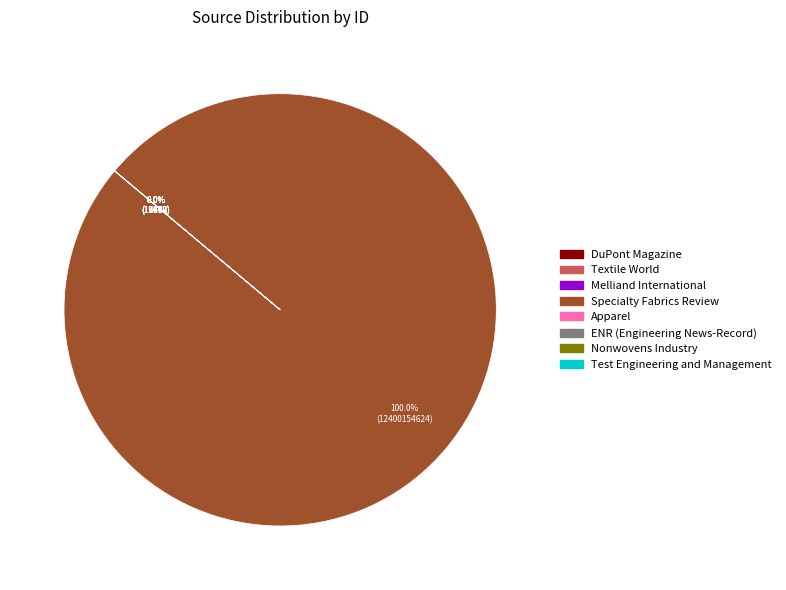

Is it true that Melliand International is 0% of the pie?

True